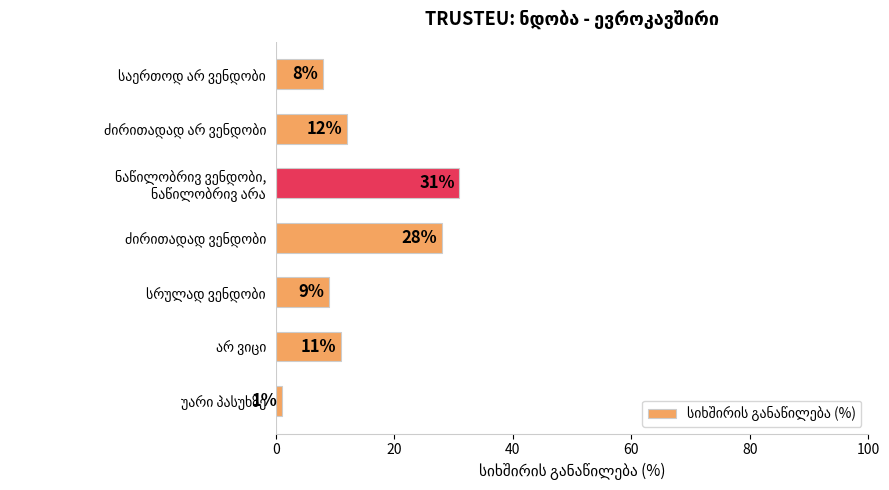

What is the greatest value displayed?

31